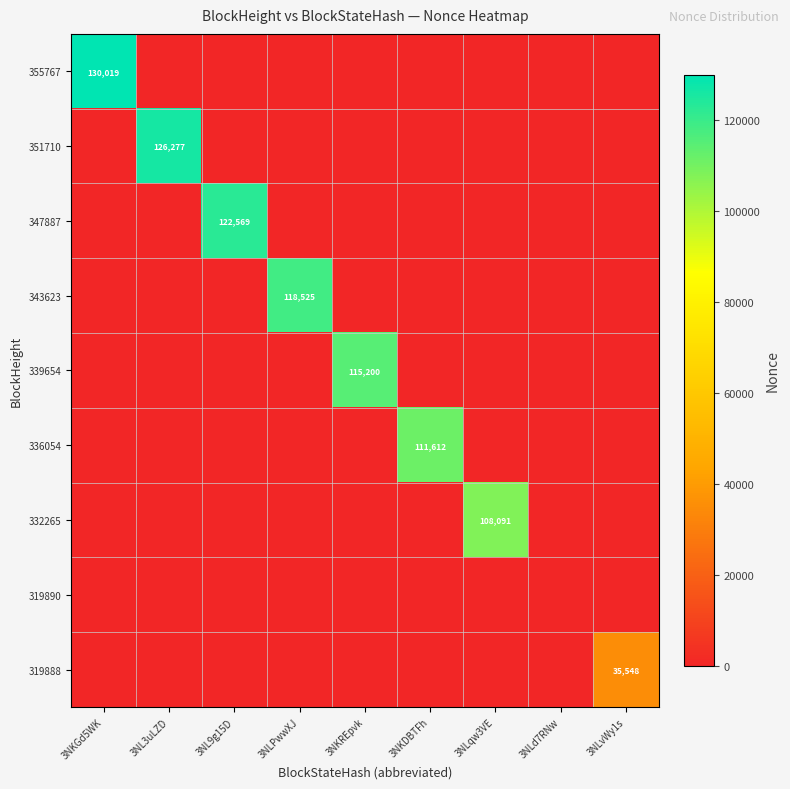

The value of 351710 at 3NL3uLZD is 126277. True or false?

True